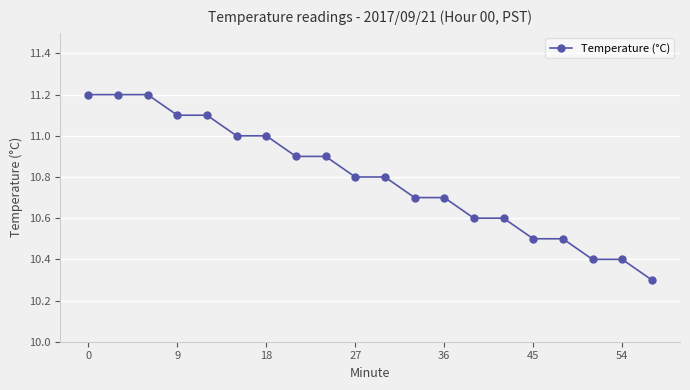

Reading left to right, list all the values displayed in this chart.

11.2	11.2	11.2	11.1	11.1	11.0	11.0	10.9	10.9	10.8	10.8	10.7	10.7	10.6	10.6	10.5	10.5	10.4	10.4	10.3